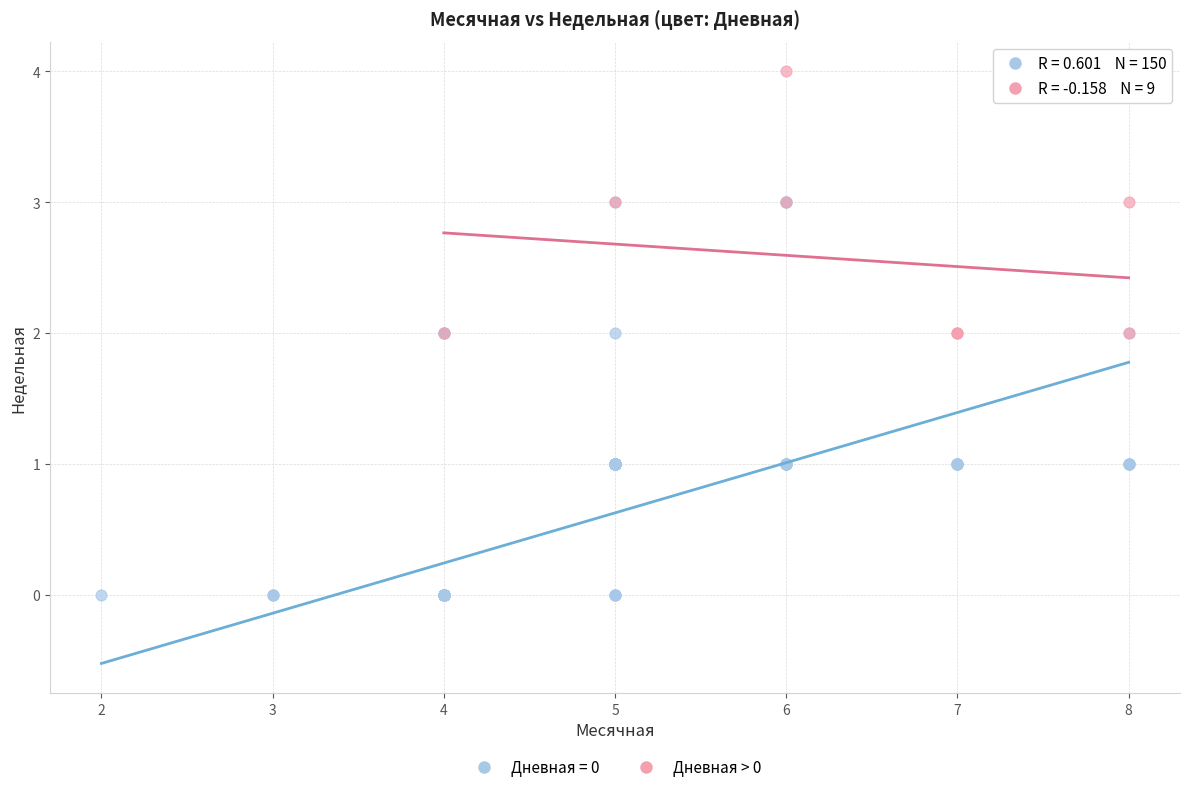

Which series has the widest spread of Y values?

Дневная = 0